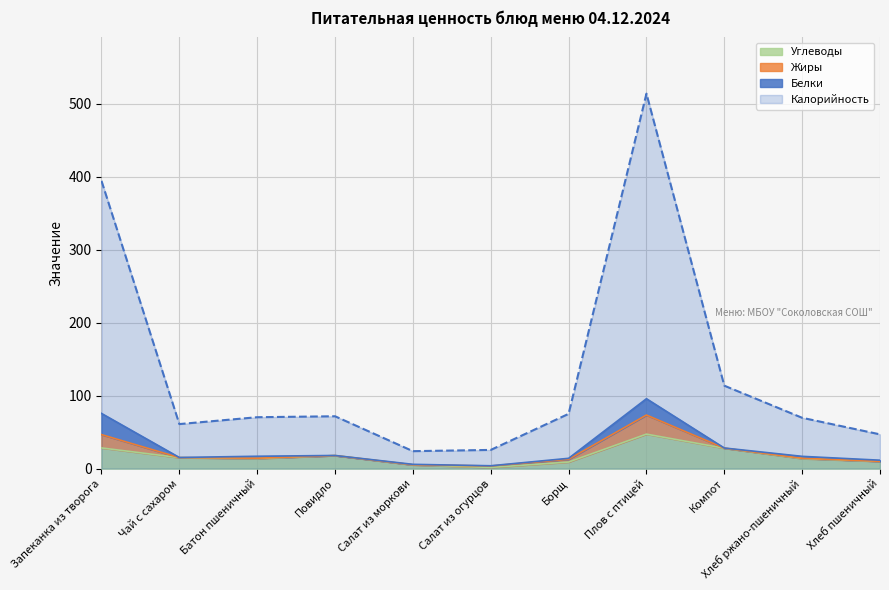

What is the average value of the Углеводы series?

17.2